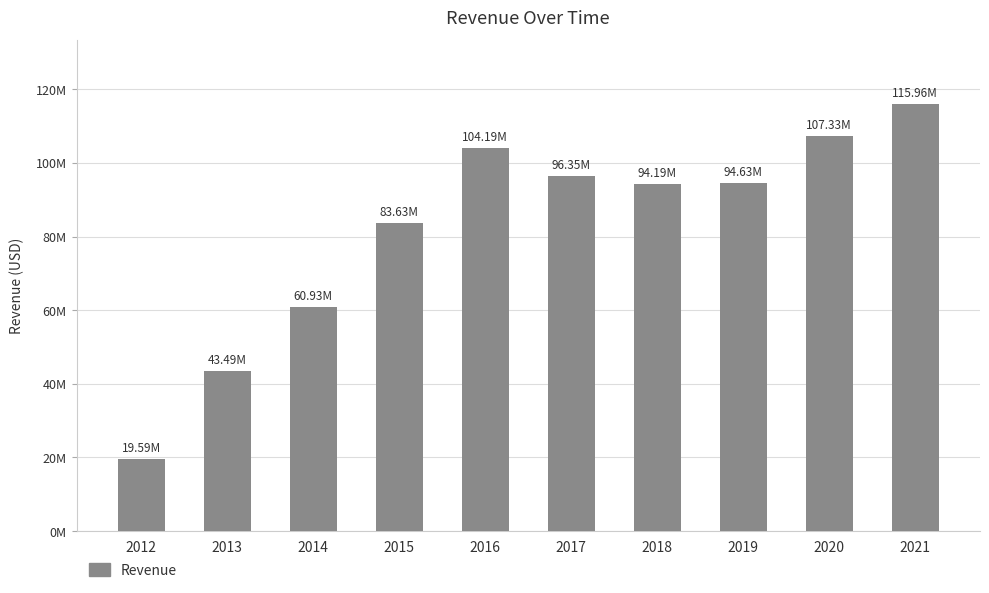

List the labels in order of value, largest first.

2021, 2020, 2016, 2017, 2019, 2018, 2015, 2014, 2013, 2012